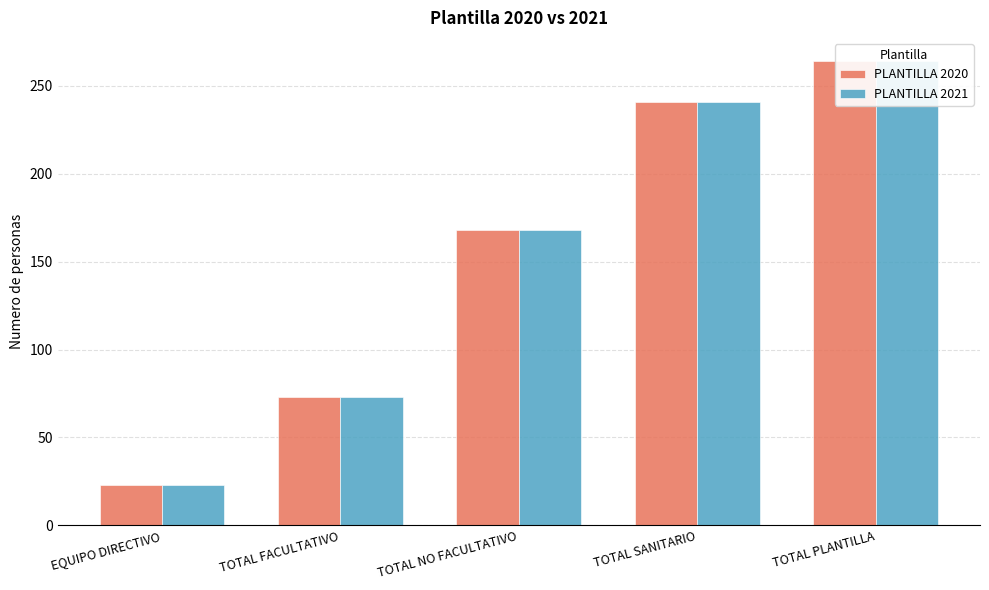

What is the maximum value for PLANTILLA 2020?

264